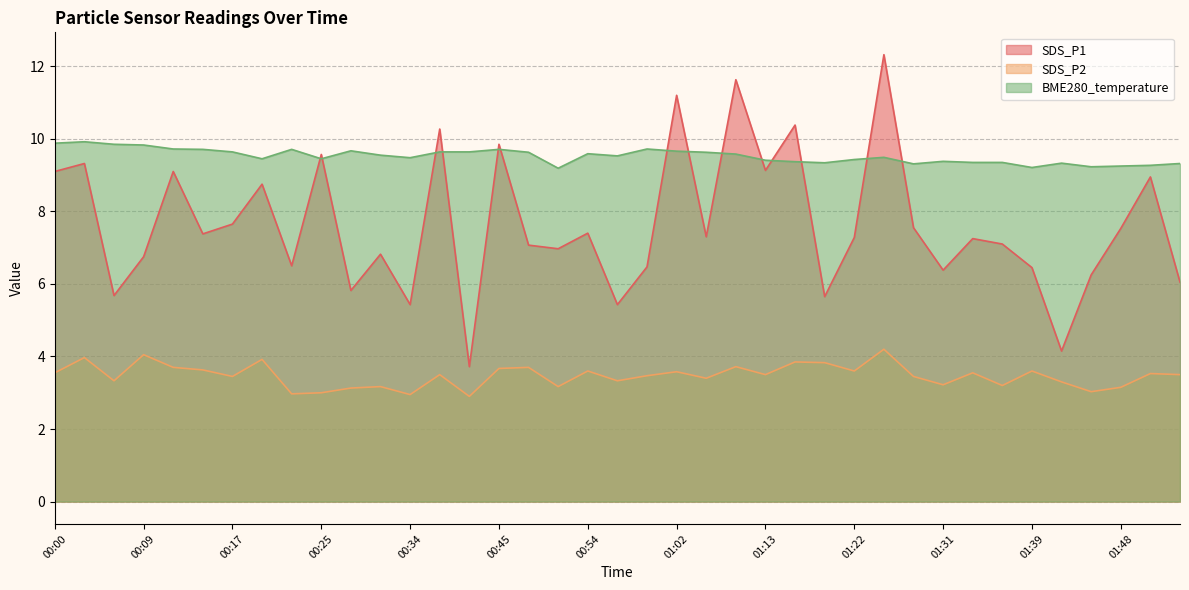

True or false: SDS_P2 and SDS_P1 cross at least once.

False